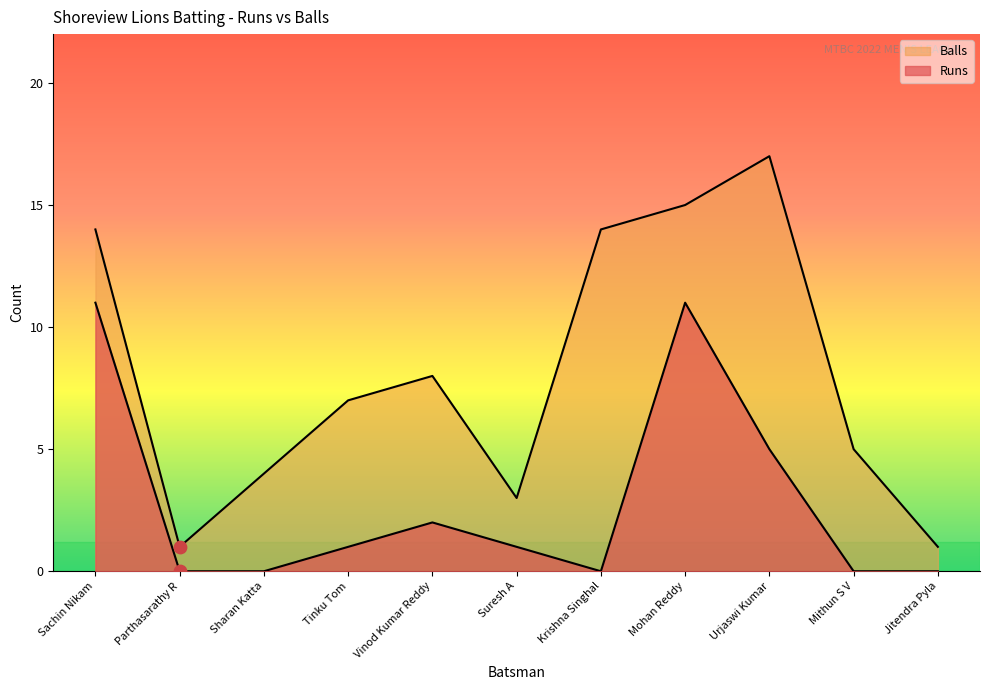

Which series contains the lowest Y value?

Runs